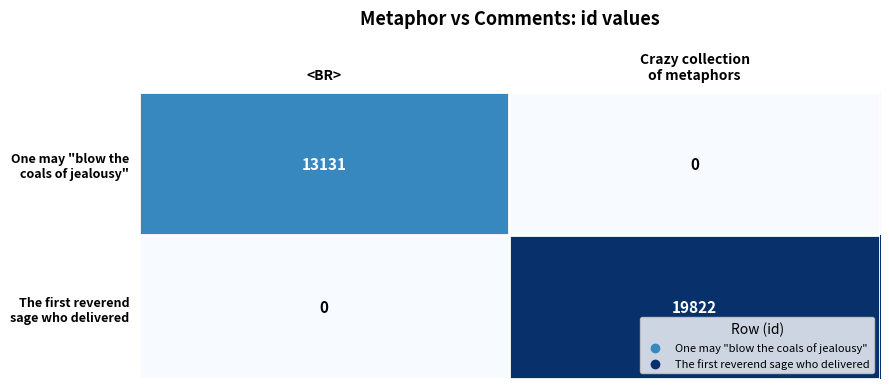

What is the maximum value shown in the chart?

19822